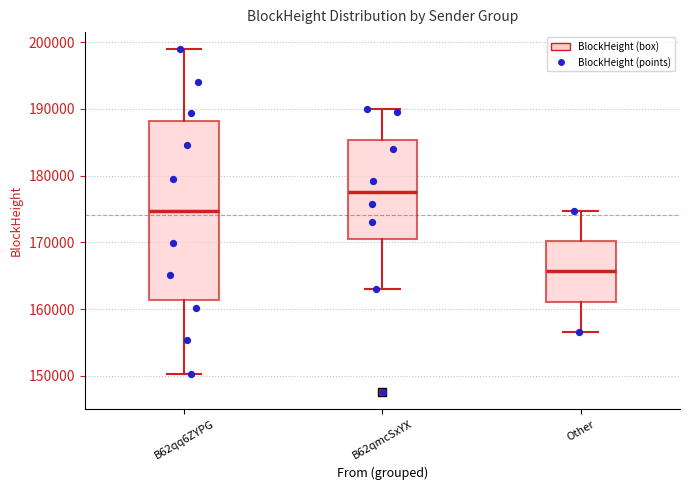

Reading left to right, transcribe this box plot: for each box, give where its median line is, the range the box spans, and where its two whiskers end, as read against the y-axis. The values are not printed on the chart, so give them approximately, as read against the axis.

B62qq6ZYPG: median 175000, box 161000 to 188000, whiskers 150000 to 199000
B62qmcSxYX: median 178000, box 171000 to 185000, whiskers 163000 to 190000
Other: median 166000, box 161000 to 170000, whiskers 157000 to 175000